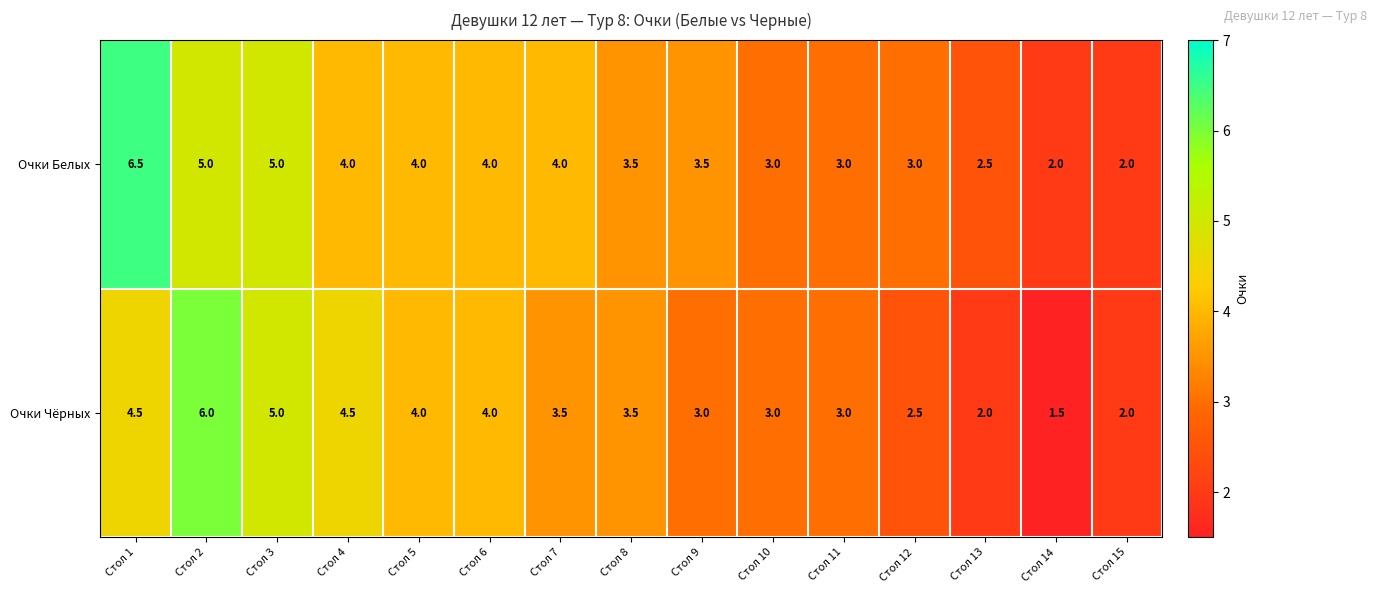

How many Очки Белых values are between 3 and 4?

9